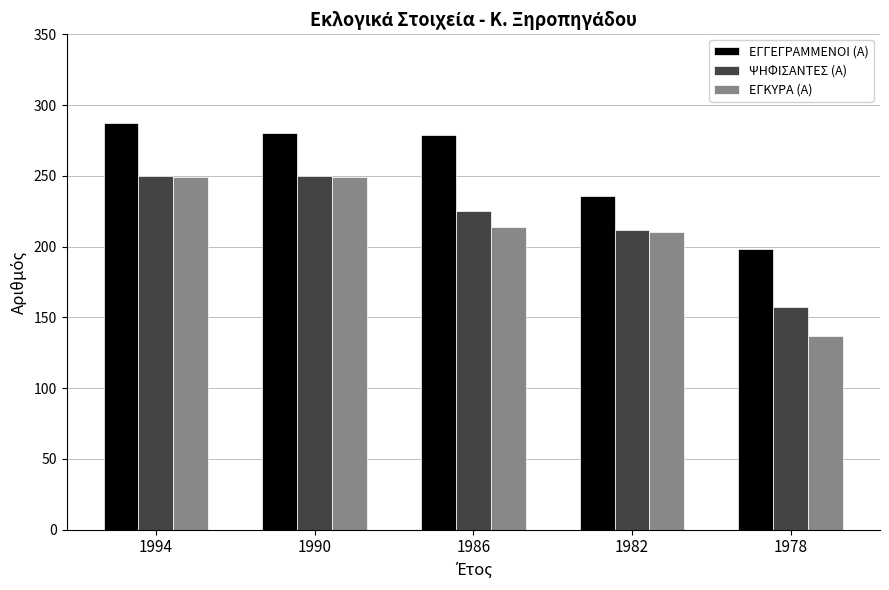

Does the chart contain stacked bars?

No